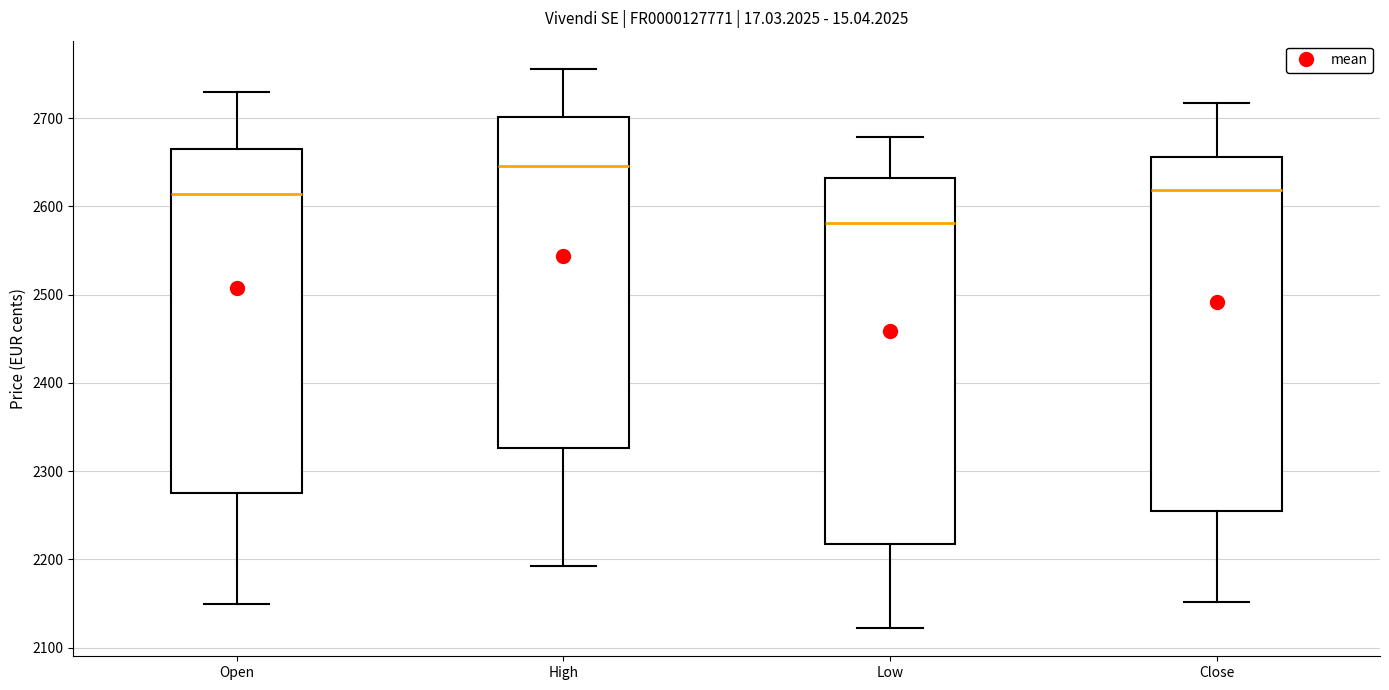

Which box has the lowest median line?

Low